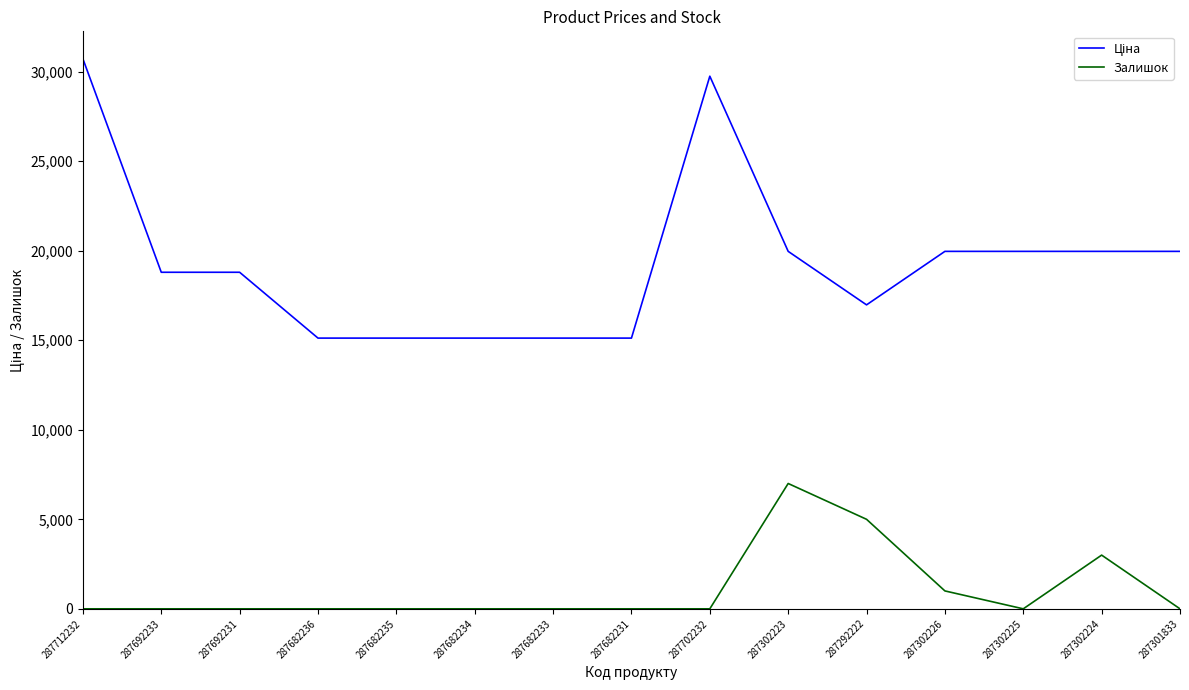

What is the total value across all series at 287692233?

18796.8